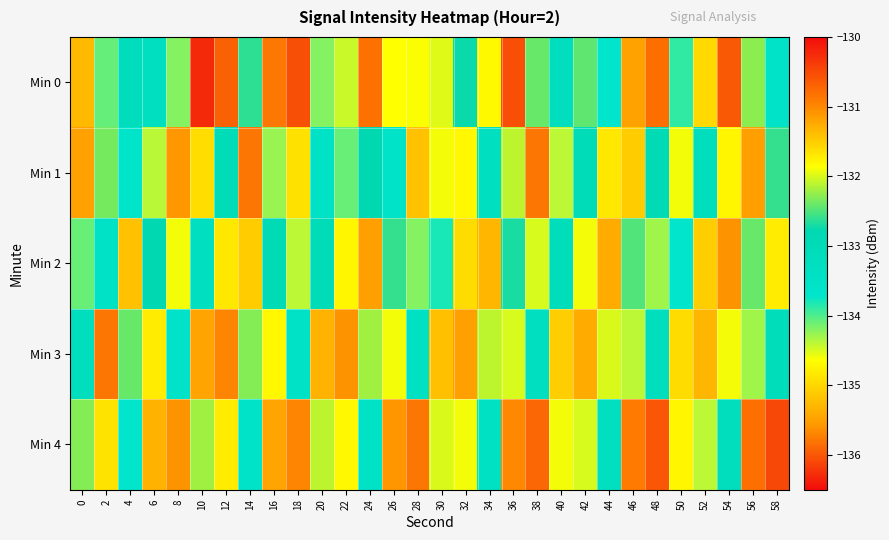

List the series in order of their peak value, lowest first.

Min 1, Min 2, Min 3, Min 4, Min 0